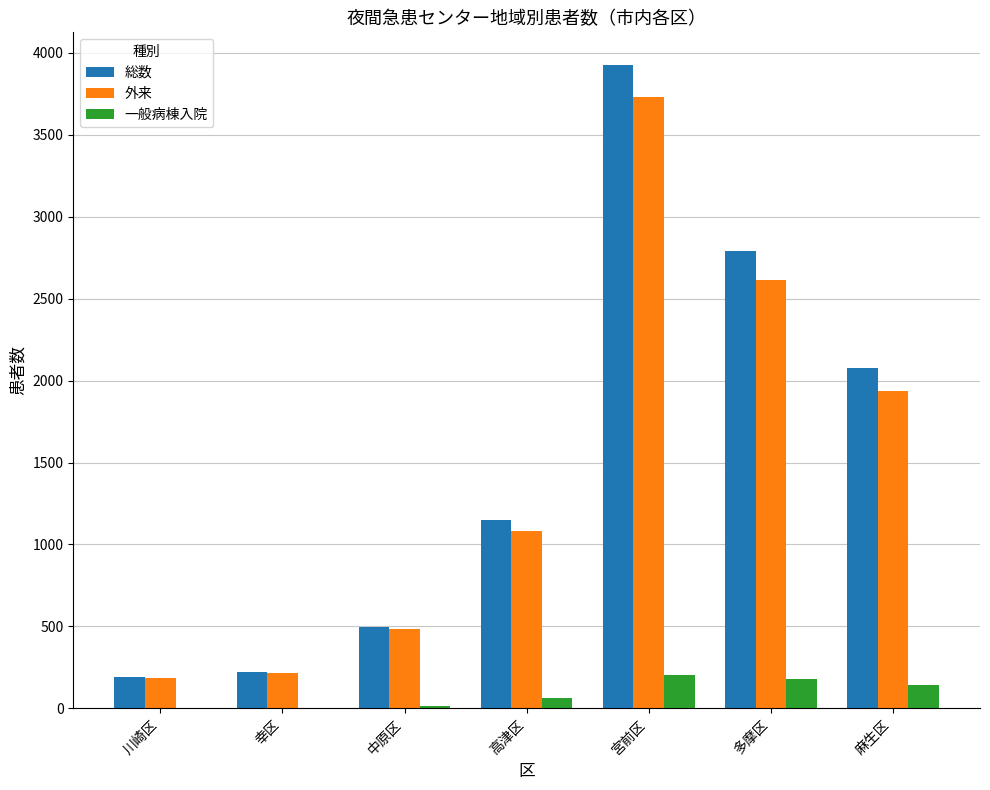

Read the 外来 value at 宮前区, to the nearest 10.

3730